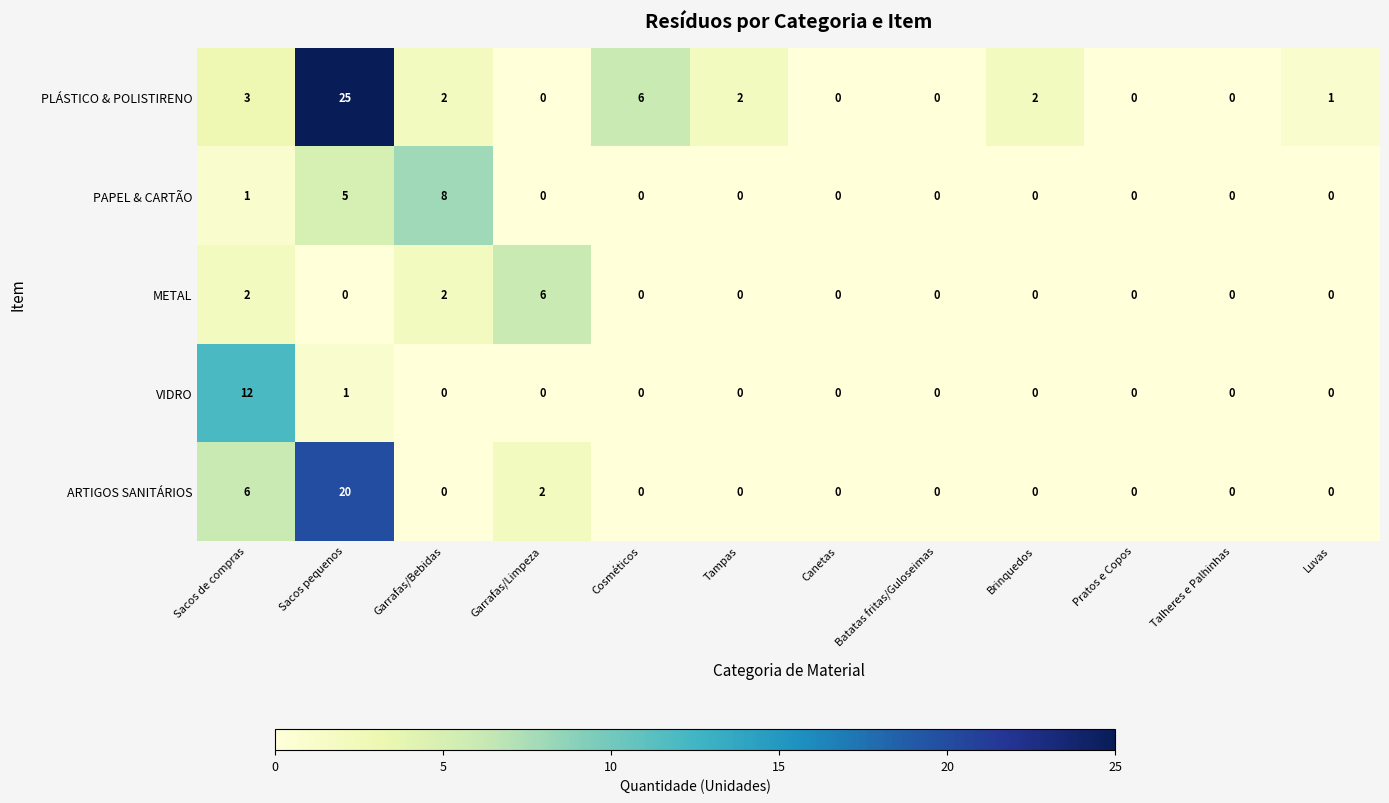

Which series has the widest spread of values?

PLÁSTICO & POLISTIRENO